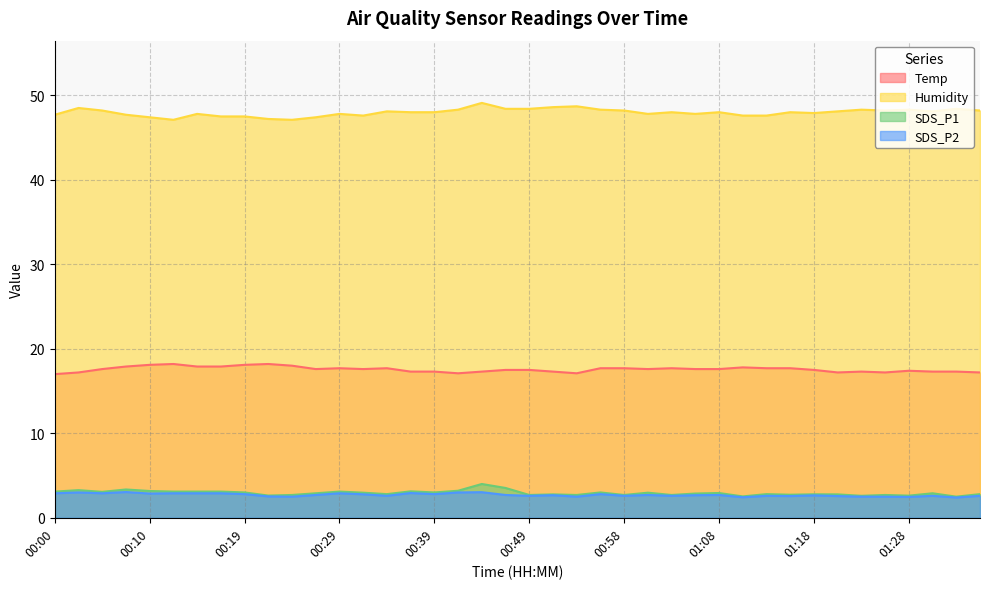

What is the label of the 15th point from the left?

00:34